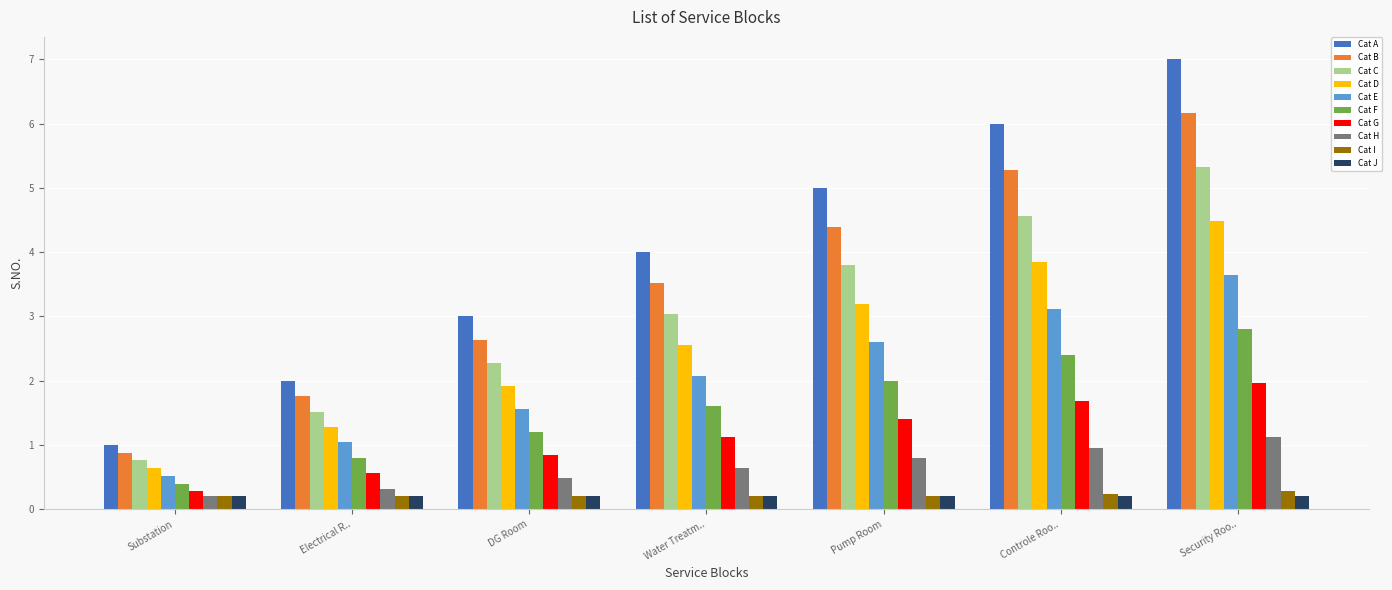

Does the chart contain stacked bars?

No